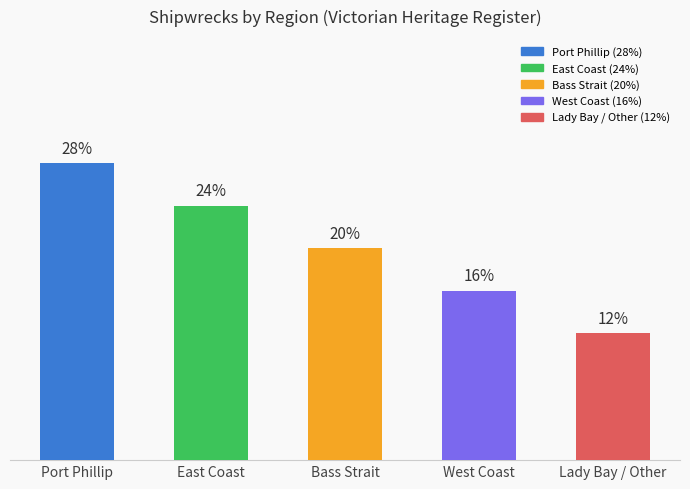

Approximately how many times larger is the value at Bass Strait compared to West Coast?

1.2